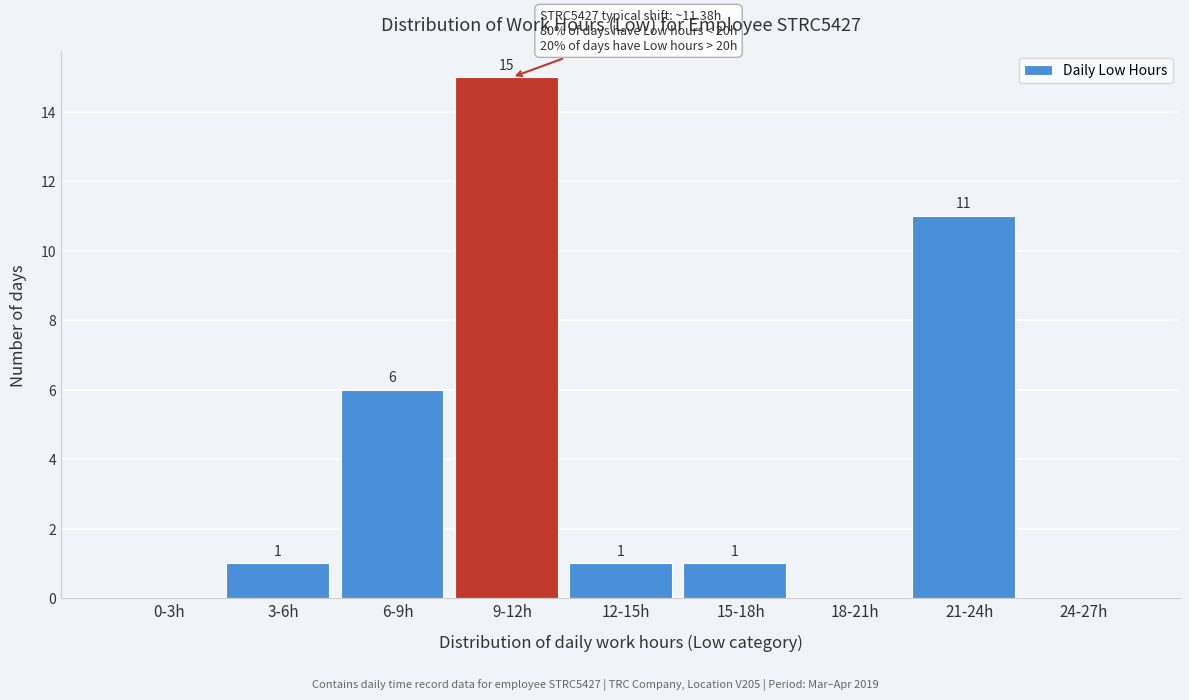

Reading left to right, extract all data points from this chart.

0-3h=0	3-6h=1	6-9h=6	9-12h=15	12-15h=1	15-18h=1	18-21h=0	21-24h=11	24-27h=0